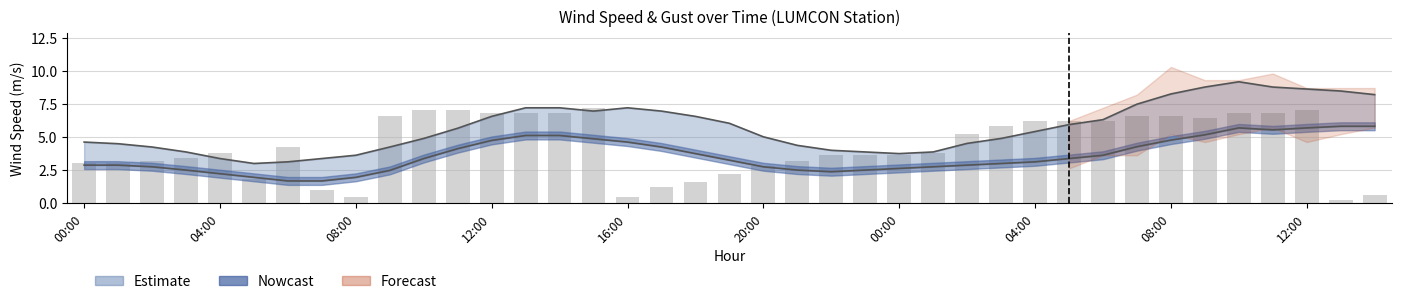

Which has a higher value, 16:00 or 35?

35